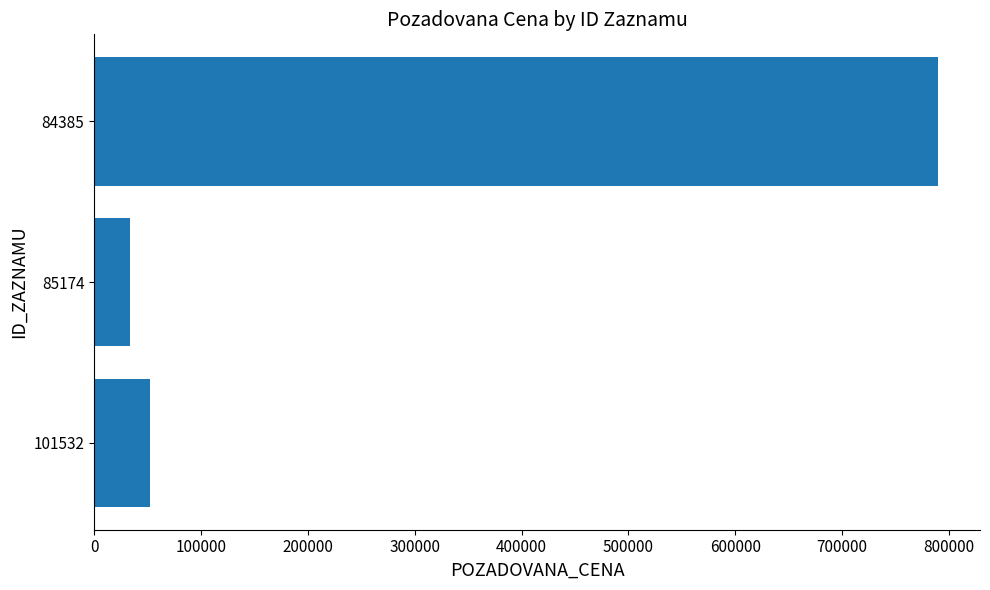

List the labels in order of value, smallest first.

85174, 101532, 84385